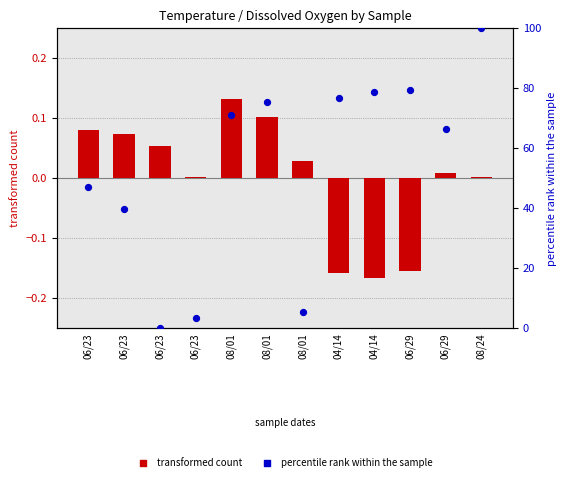

Which series has the widest spread of Y values?

percentile rank within the sample